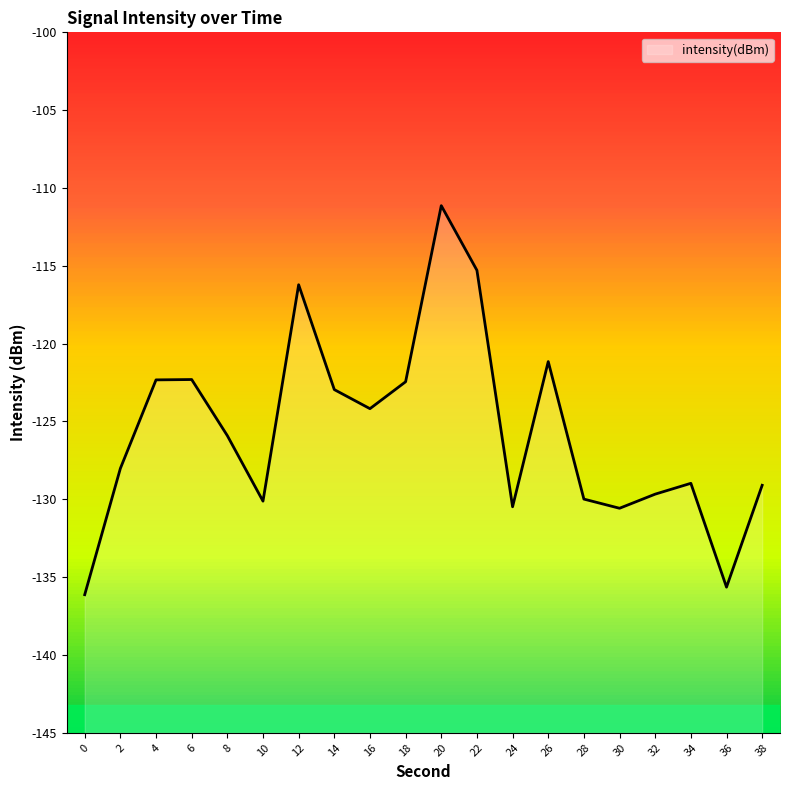

List the labels in order of value, largest first.

20, 22, 12, 26, 6, 4, 18, 14, 16, 8, 2, 34, 38, 32, 28, 10, 24, 30, 36, 0